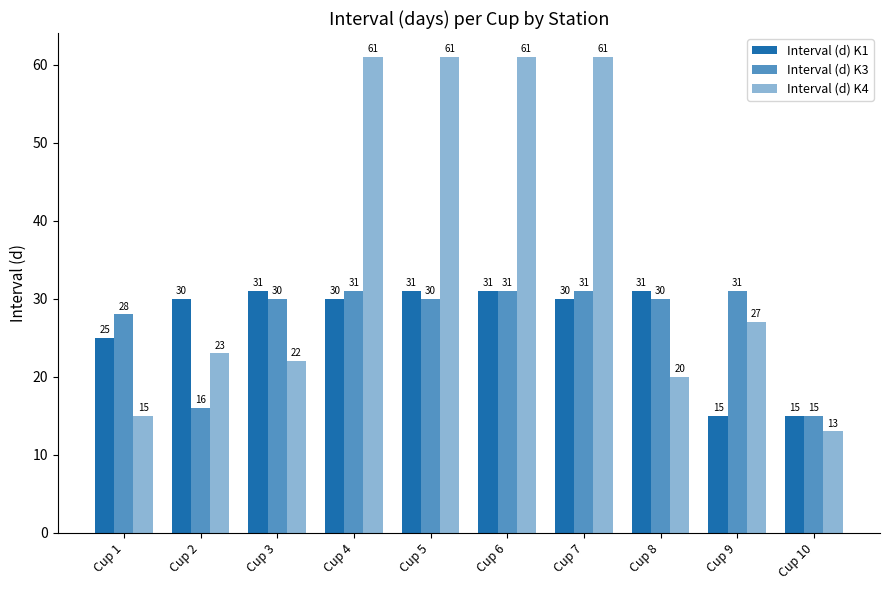

Rank the series at Cup 6 from highest to lowest value.

Interval (d) K4, Interval (d) K1, Interval (d) K3